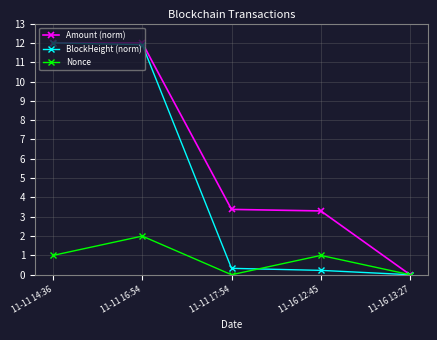

Which category has the highest value in the Nonce series?

11-11 16:54